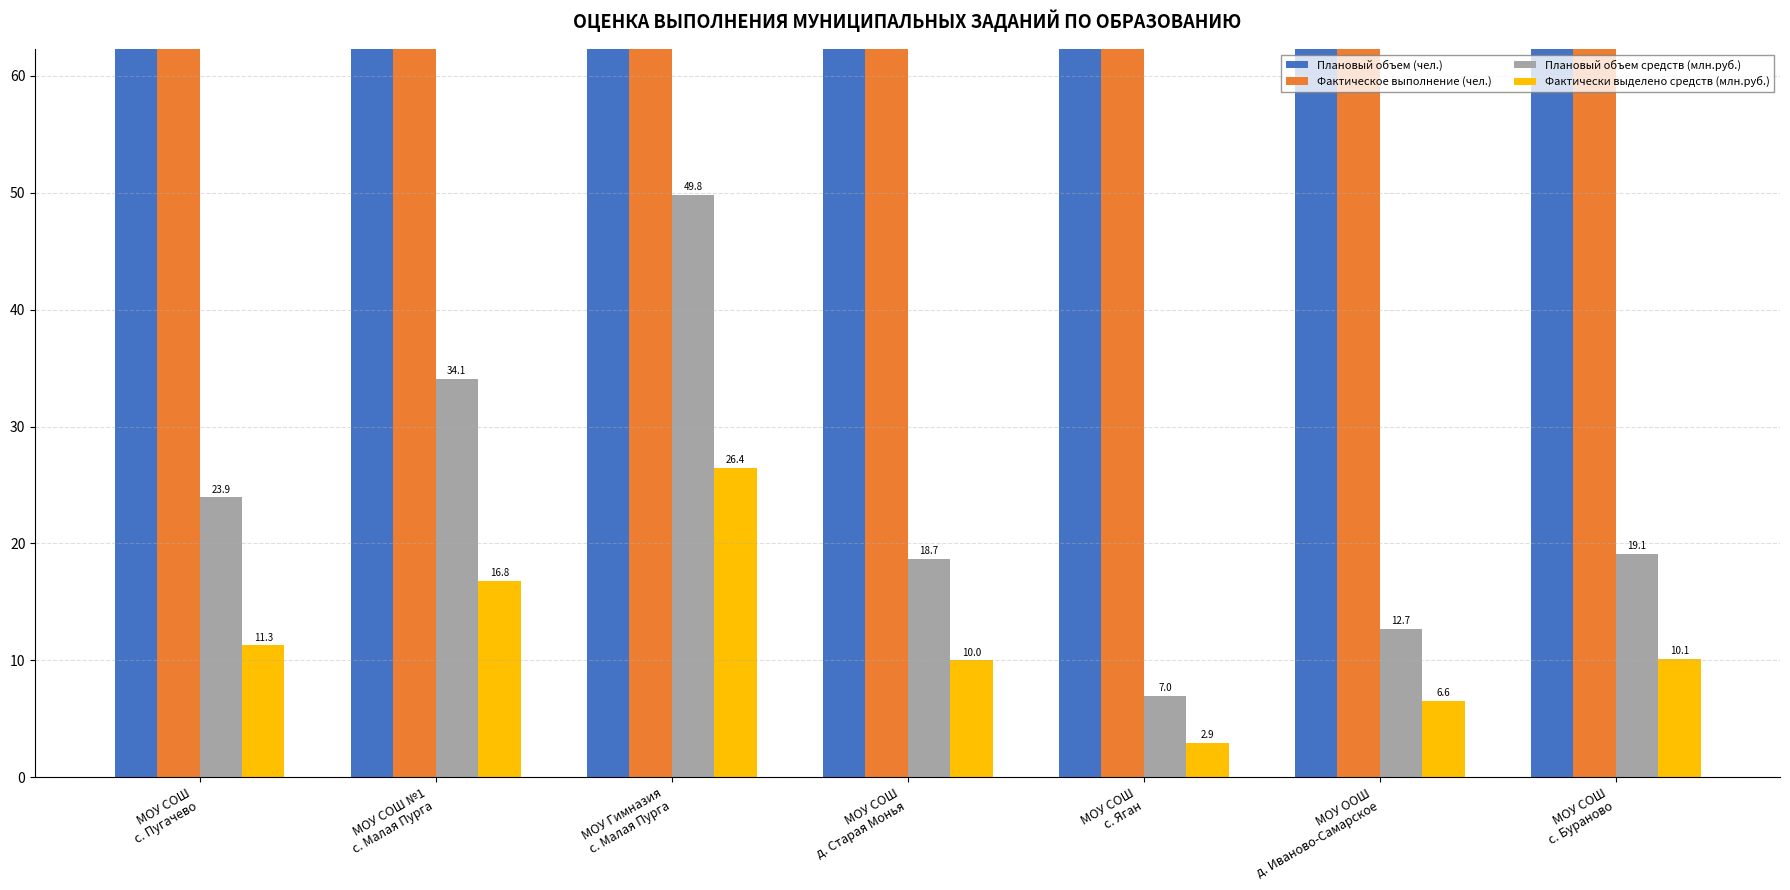

What is the lowest value of the Фактическое выполнение (чел.) series?

104.0